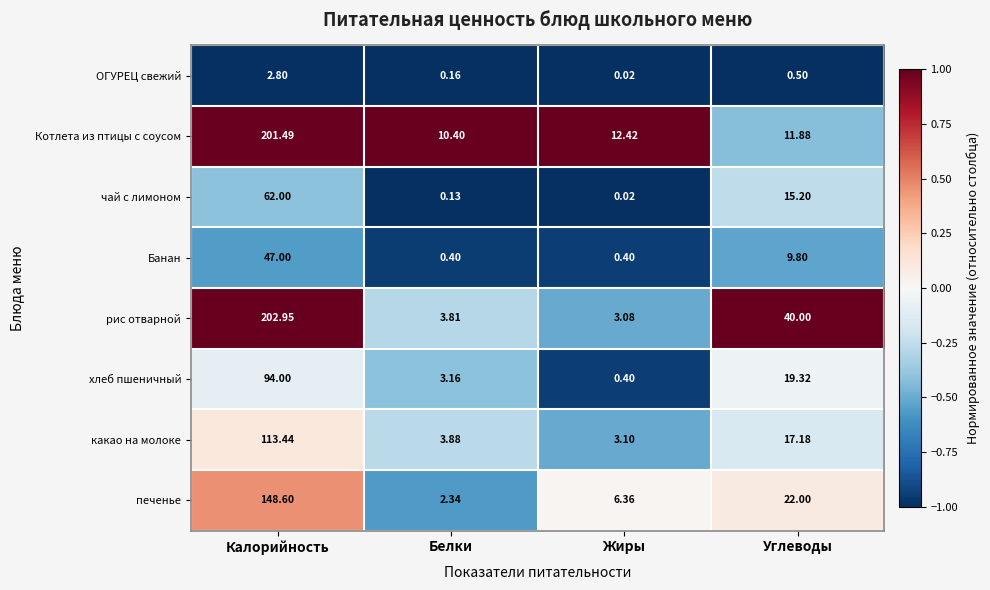

Count the number of data series in this chart.

8